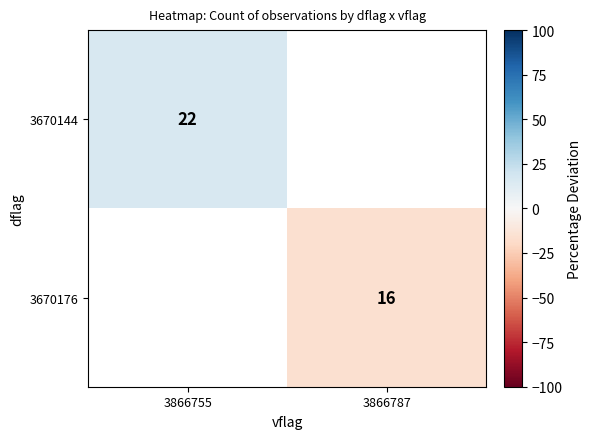

Is the value of 3670144 at 3866787 greater than the value of 3670176 at 3866787?

No